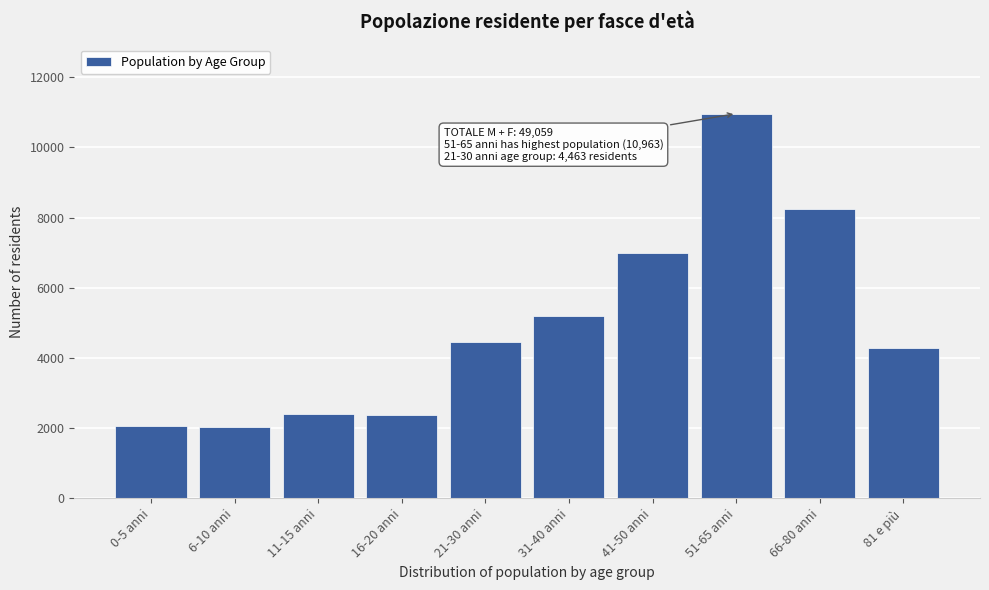

What is the difference between the maximum and minimum values?

8933